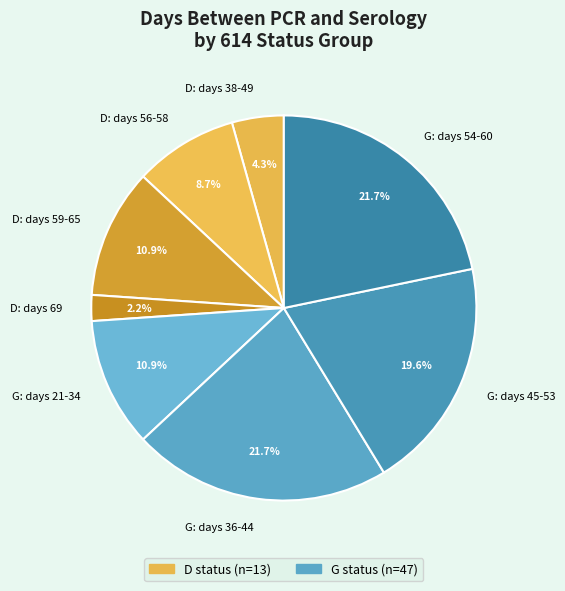

Which has a higher value, G: days 21-34 or D: days 56-58?

G: days 21-34